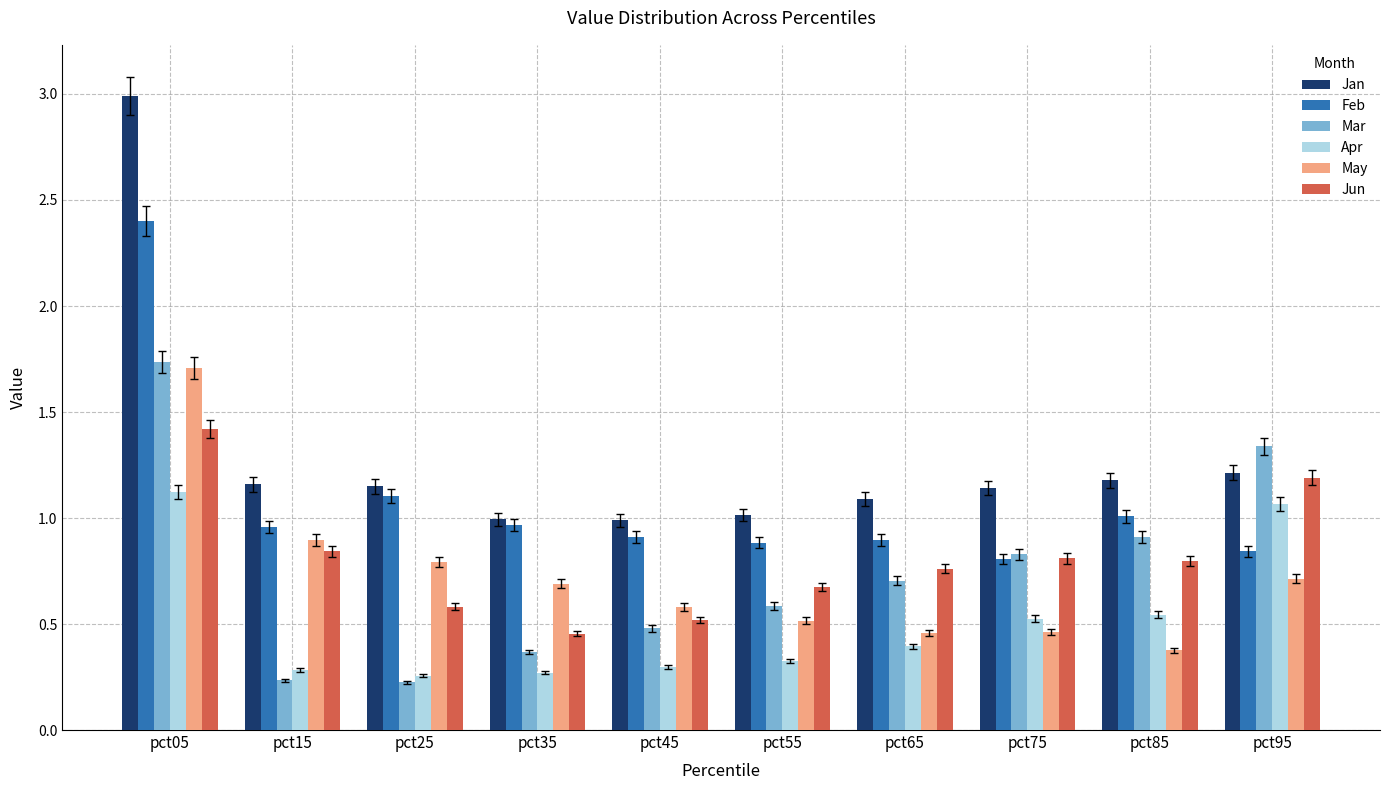

What is the sum of the Jan values at pct55 and pct65?

2.1